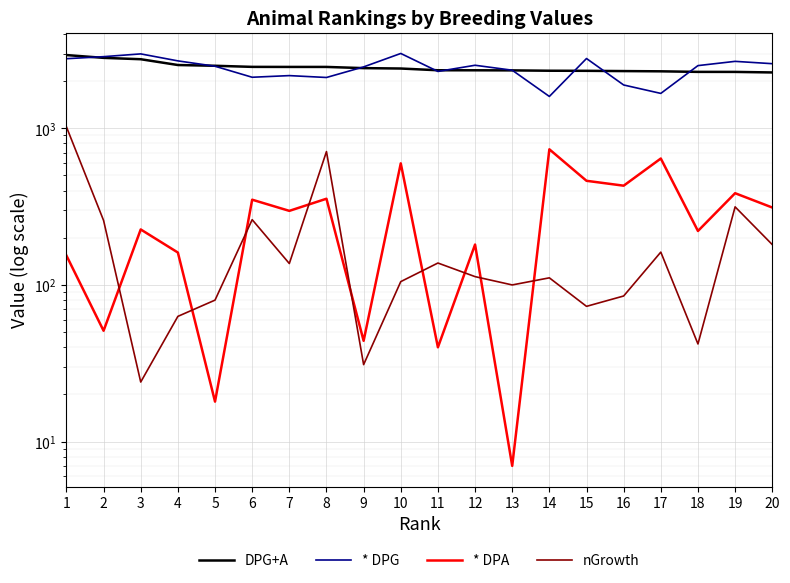

Reading left to right, transcribe all the data shown in this chart.

DPG+A: 2932	2814	2758	2533	2505	2465	2463	2463	2420	2406	2345	2344	2341	2329	2326	2317	2309	2290	2289	2271
* DPG: 2779	2864	2983	2692	2488	2116	2168	2109	2464	3002	2305	2524	2347	1596	2787	1889	1669	2511	2673	2583
* DPA: 154	51	226	161	18	350	297	355	44	597	40	181	7	734	462	430	641	221	385	312
nGrowth: 1021	258	24	63	80	261	137	710	31	105	138	113	100	111	73	85	162	42	315	181